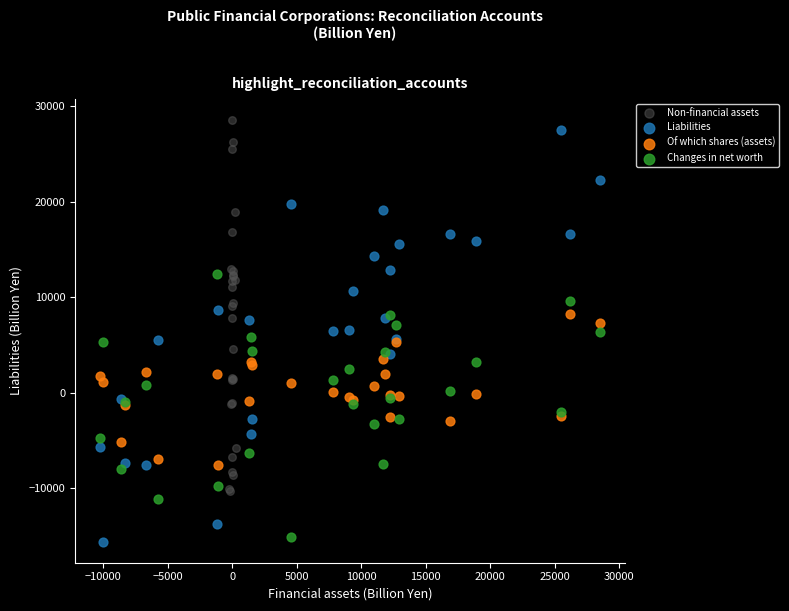

Which series contains the highest Y value?

Non-financial assets